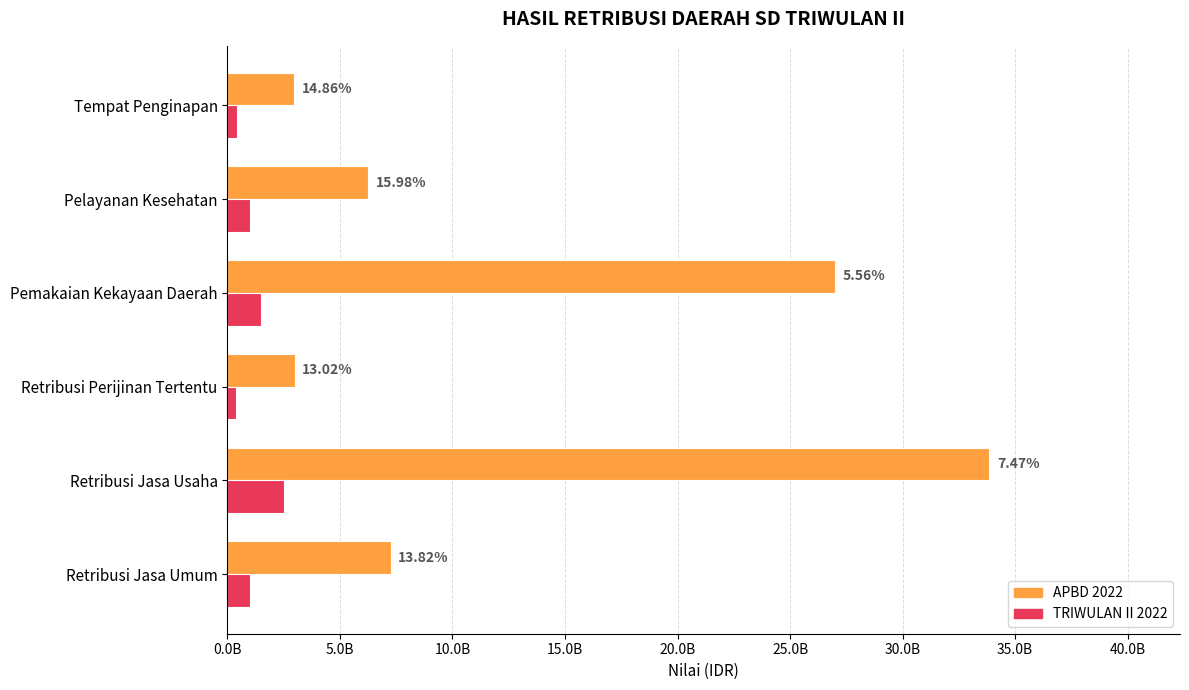

What are all the series names shown in the legend?

APBD 2022, TRIWULAN II 2022